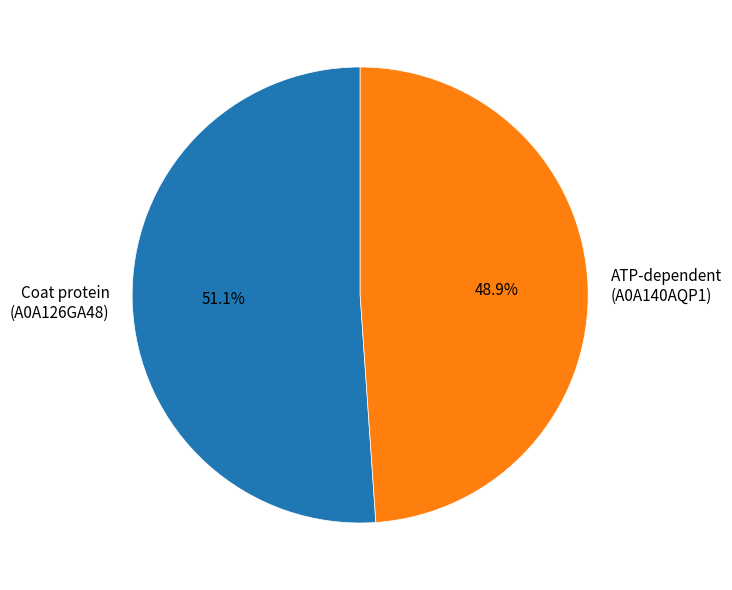

Between ATP-dependent (A0A140AQP1) and Coat protein (A0A126GA48), which is larger?

Coat protein (A0A126GA48)